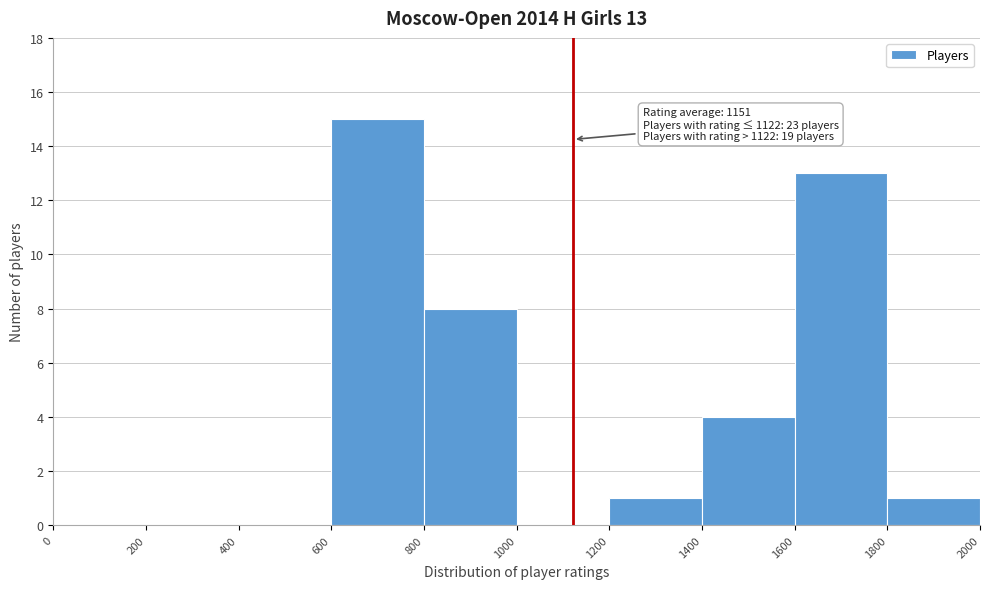

Over which range of the x-axis is the bar tallest?

600 to 800